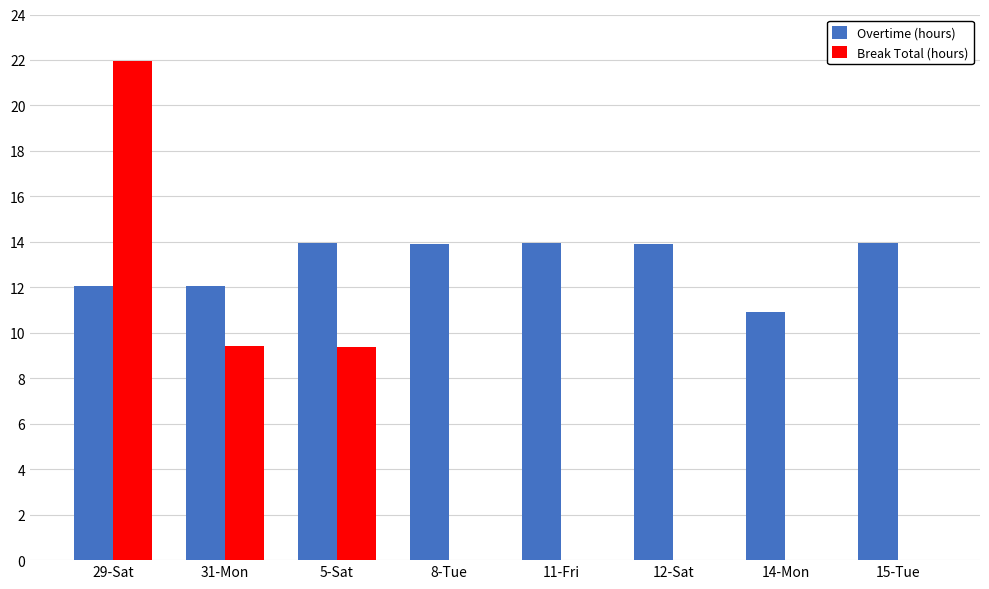

At which category does the chart reach its peak across all series?

29-Sat